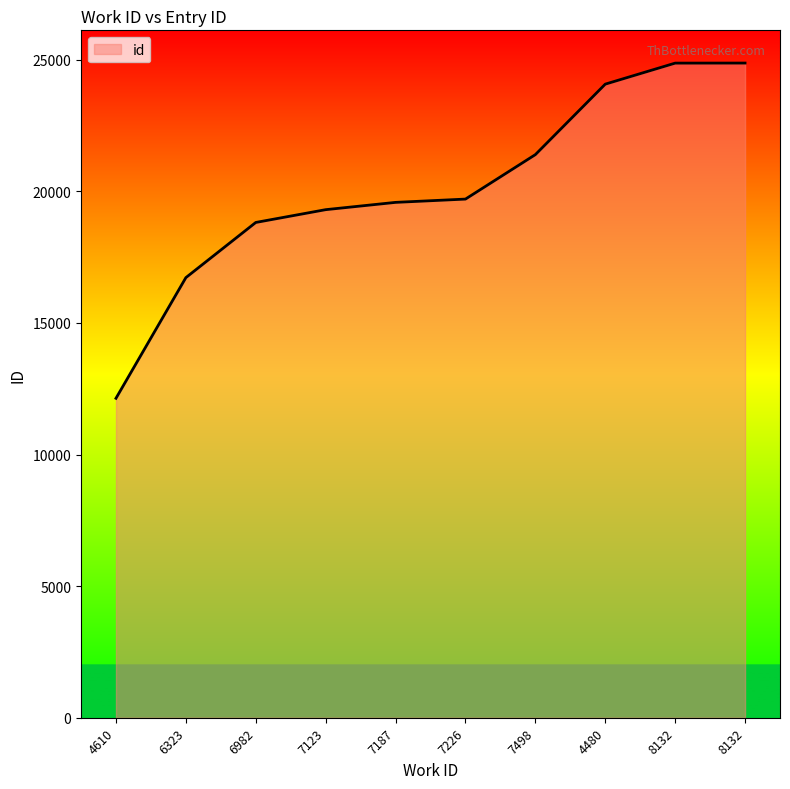

The chart shows a value of 12137 at 4610. True or false?

True